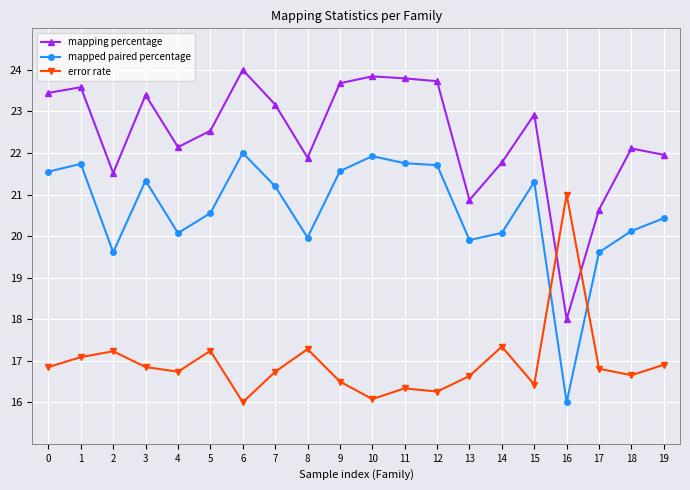

True or false: error rate has more than 1 points higher than both neighbors.

True